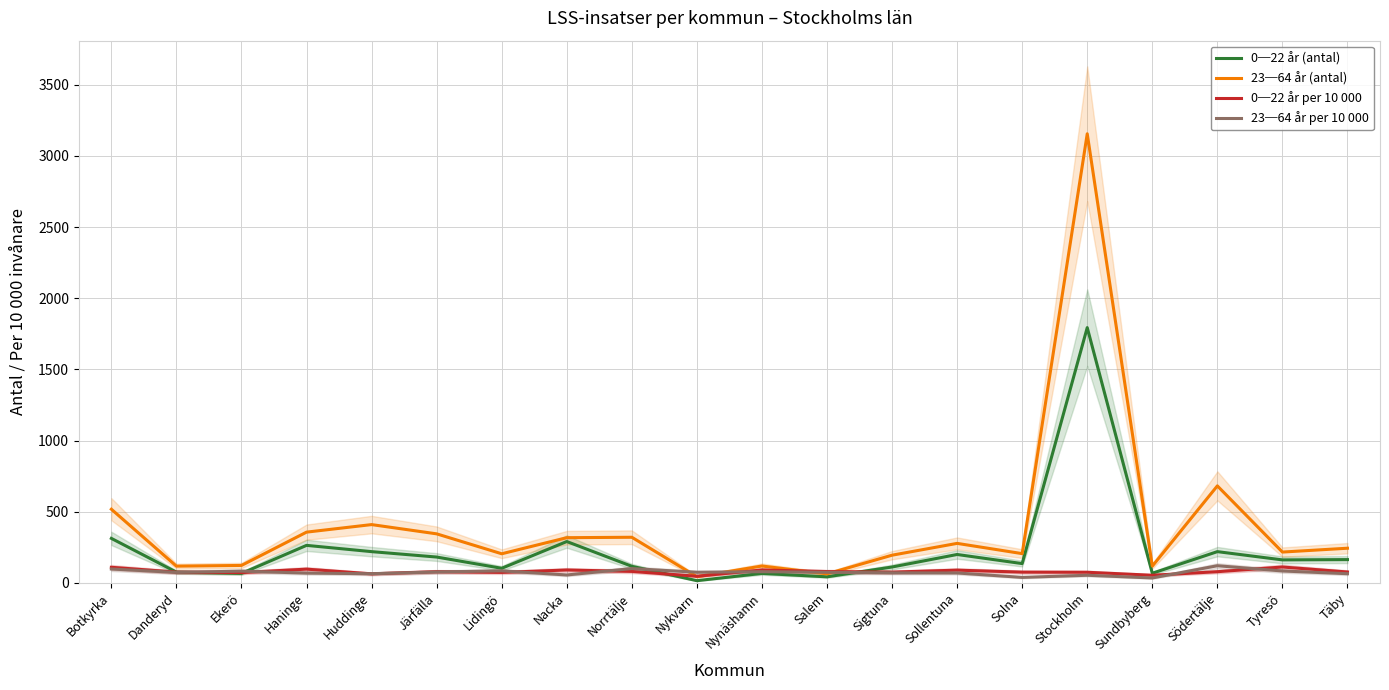

At which category does 23─64 år per 10 000 reach its first local valley?

Danderyd